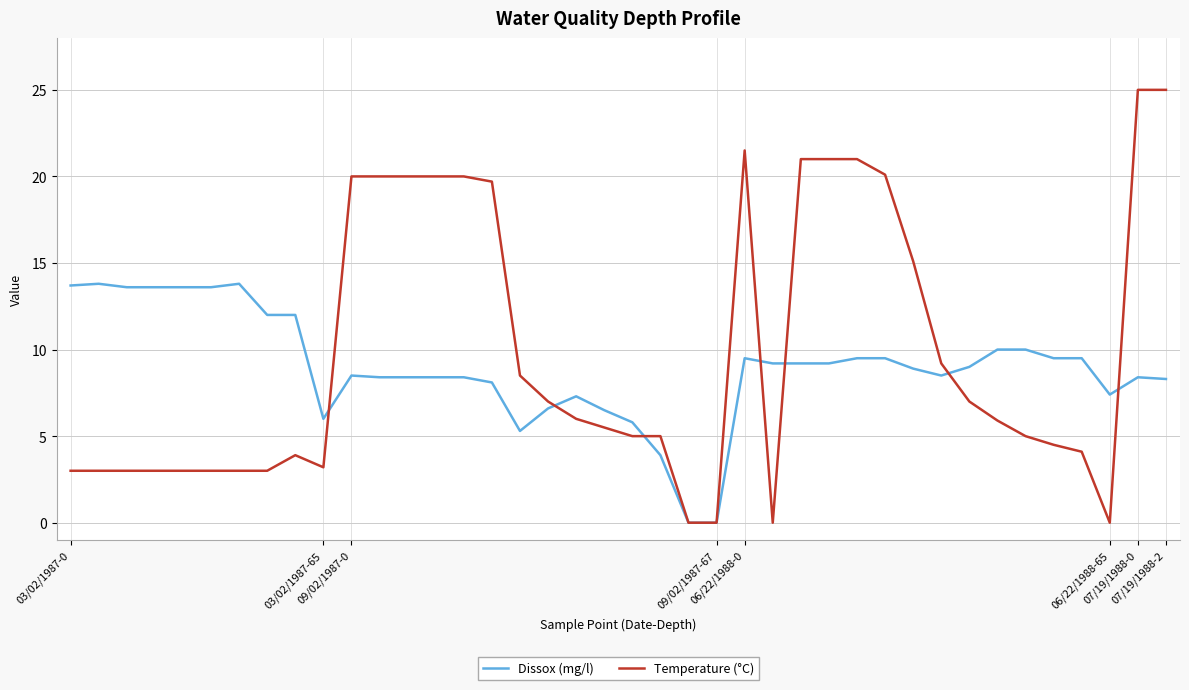

Which series has the widest spread of values?

Temperature (°C)